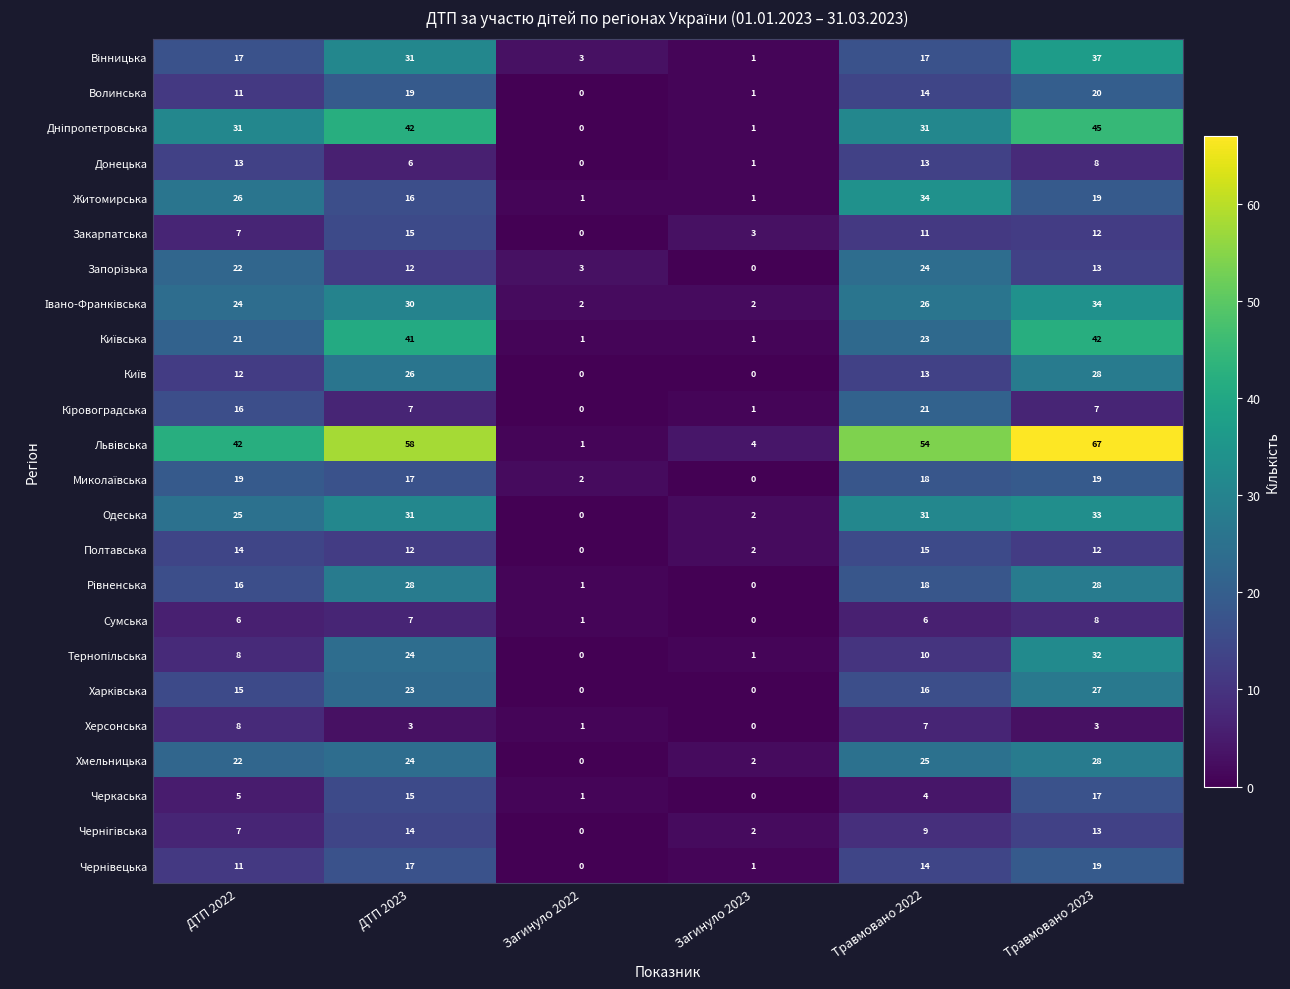

At which category is the sum across all series the highest?

Травмовано 2023